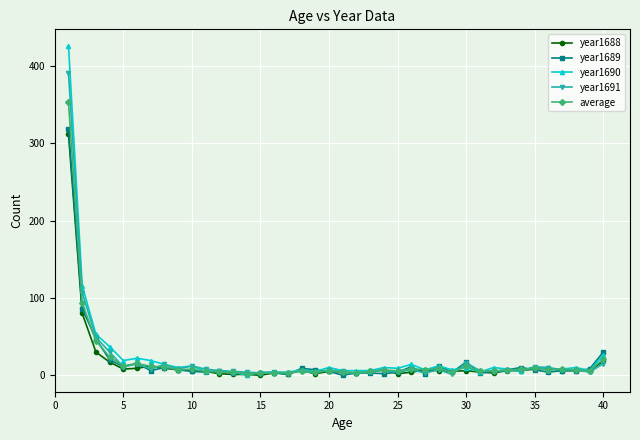

What is the maximum value shown in the chart?

426.0